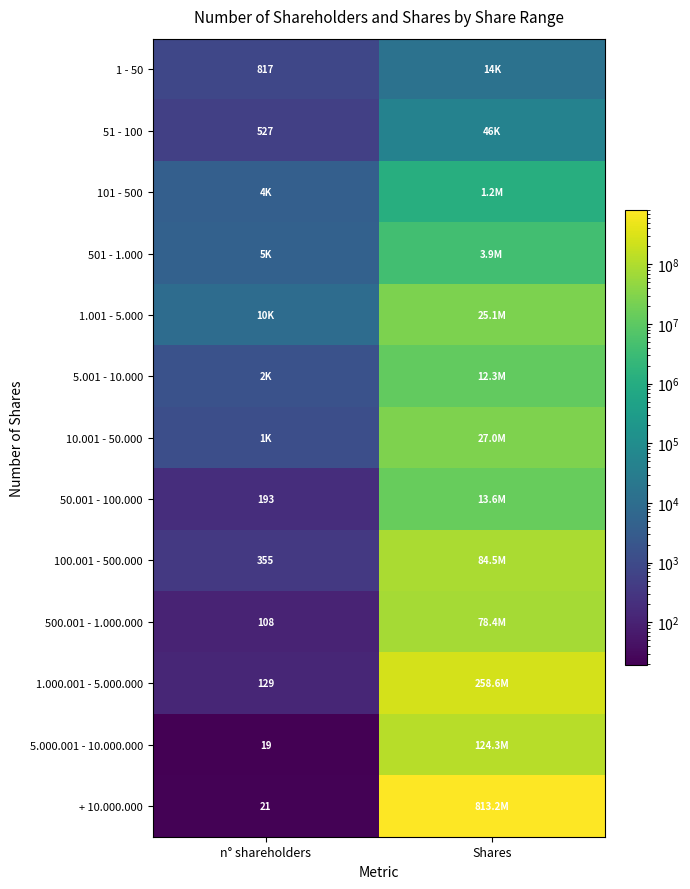

Is the value of 5.000.001 - 10.000.000 at n° shareholders greater than the value of 1.000.001 - 5.000.000 at n° shareholders?

No